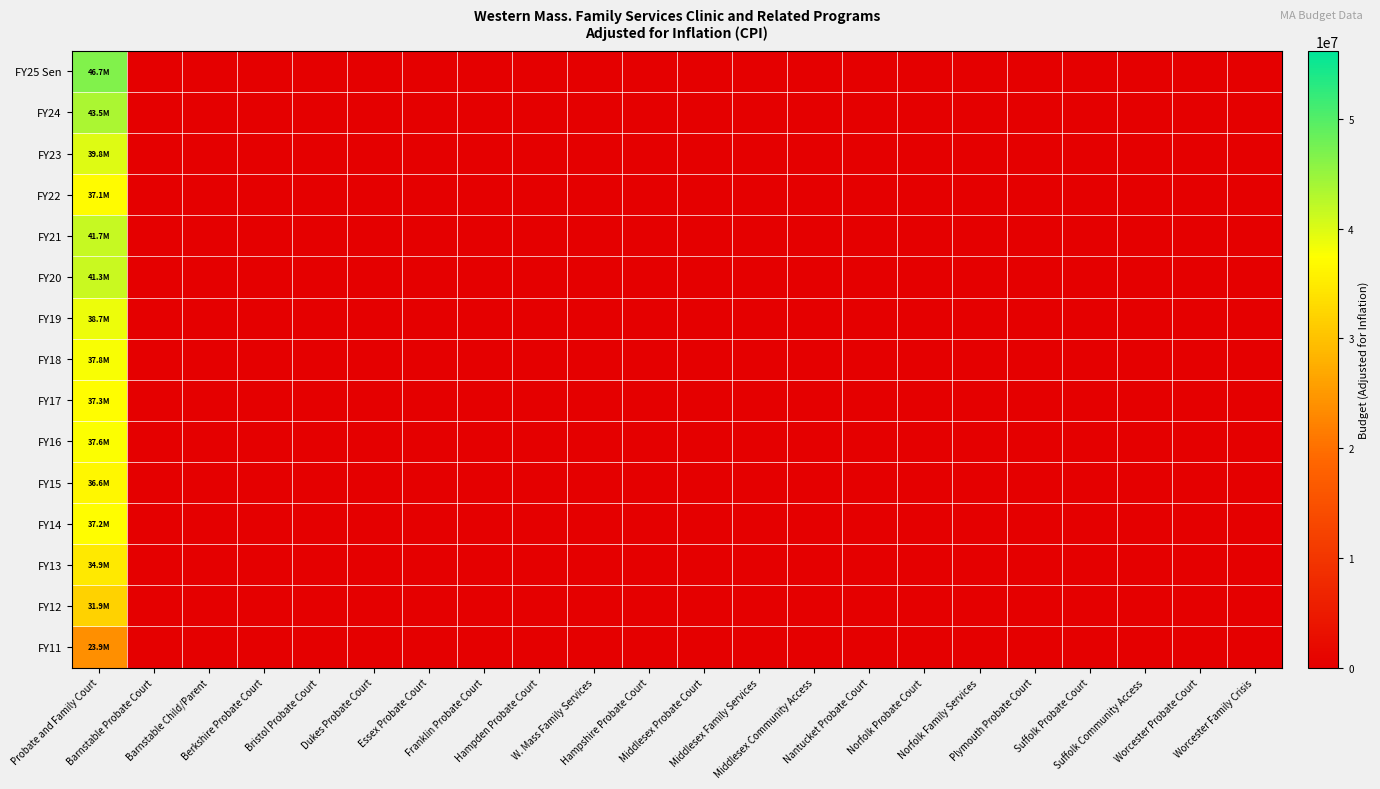

Reading left to right, transcribe all the data shown in this chart.

FY25 Sen: Probate and Family Court=46653986	Barnstable Probate Court=0	Barnstable Child/Parent=0	Berkshire Probate Court=0	Bristol Probate Court=0	Dukes Probate Court=0	Essex Probate Court=0	Franklin Probate Court=0	Hampden Probate Court=0	W. Mass Family Services=0	Hampshire Probate Court=0	Middlesex Probate Court=0	Middlesex Family Services=0	Middlesex Community Access=0	Nantucket Probate Court=0	Norfolk Probate Court=0	Norfolk Family Services=0	Plymouth Probate Court=0	Suffolk Probate Court=0	Suffolk Community Access=0	Worcester Probate Court=0	Worcester Family Crisis=0
FY24: Probate and Family Court=43499104	Barnstable Probate Court=0	Barnstable Child/Parent=0	Berkshire Probate Court=0	Bristol Probate Court=0	Dukes Probate Court=0	Essex Probate Court=0	Franklin Probate Court=0	Hampden Probate Court=0	W. Mass Family Services=0	Hampshire Probate Court=0	Middlesex Probate Court=0	Middlesex Family Services=0	Middlesex Community Access=0	Nantucket Probate Court=0	Norfolk Probate Court=0	Norfolk Family Services=0	Plymouth Probate Court=0	Suffolk Probate Court=0	Suffolk Community Access=0	Worcester Probate Court=0	Worcester Family Crisis=0
FY23: Probate and Family Court=39754131	Barnstable Probate Court=0	Barnstable Child/Parent=0	Berkshire Probate Court=0	Bristol Probate Court=0	Dukes Probate Court=0	Essex Probate Court=0	Franklin Probate Court=0	Hampden Probate Court=0	W. Mass Family Services=0	Hampshire Probate Court=0	Middlesex Probate Court=0	Middlesex Family Services=0	Middlesex Community Access=0	Nantucket Probate Court=0	Norfolk Probate Court=0	Norfolk Family Services=0	Plymouth Probate Court=0	Suffolk Probate Court=0	Suffolk Community Access=0	Worcester Probate Court=0	Worcester Family Crisis=0
FY22: Probate and Family Court=37084503	Barnstable Probate Court=0	Barnstable Child/Parent=0	Berkshire Probate Court=0	Bristol Probate Court=0	Dukes Probate Court=0	Essex Probate Court=0	Franklin Probate Court=0	Hampden Probate Court=0	W. Mass Family Services=0	Hampshire Probate Court=0	Middlesex Probate Court=0	Middlesex Family Services=0	Middlesex Community Access=0	Nantucket Probate Court=0	Norfolk Probate Court=0	Norfolk Family Services=0	Plymouth Probate Court=0	Suffolk Probate Court=0	Suffolk Community Access=0	Worcester Probate Court=0	Worcester Family Crisis=0
FY21: Probate and Family Court=41700329	Barnstable Probate Court=0	Barnstable Child/Parent=0	Berkshire Probate Court=0	Bristol Probate Court=0	Dukes Probate Court=0	Essex Probate Court=0	Franklin Probate Court=0	Hampden Probate Court=0	W. Mass Family Services=0	Hampshire Probate Court=0	Middlesex Probate Court=0	Middlesex Family Services=0	Middlesex Community Access=0	Nantucket Probate Court=0	Norfolk Probate Court=0	Norfolk Family Services=0	Plymouth Probate Court=0	Suffolk Probate Court=0	Suffolk Community Access=0	Worcester Probate Court=0	Worcester Family Crisis=0
FY20: Probate and Family Court=41299927	Barnstable Probate Court=0	Barnstable Child/Parent=0	Berkshire Probate Court=0	Bristol Probate Court=0	Dukes Probate Court=0	Essex Probate Court=0	Franklin Probate Court=0	Hampden Probate Court=0	W. Mass Family Services=0	Hampshire Probate Court=0	Middlesex Probate Court=0	Middlesex Family Services=0	Middlesex Community Access=0	Nantucket Probate Court=0	Norfolk Probate Court=0	Norfolk Family Services=0	Plymouth Probate Court=0	Suffolk Probate Court=0	Suffolk Community Access=0	Worcester Probate Court=0	Worcester Family Crisis=0
FY19: Probate and Family Court=38716711	Barnstable Probate Court=0	Barnstable Child/Parent=0	Berkshire Probate Court=0	Bristol Probate Court=0	Dukes Probate Court=0	Essex Probate Court=0	Franklin Probate Court=0	Hampden Probate Court=0	W. Mass Family Services=0	Hampshire Probate Court=0	Middlesex Probate Court=0	Middlesex Family Services=0	Middlesex Community Access=0	Nantucket Probate Court=0	Norfolk Probate Court=0	Norfolk Family Services=0	Plymouth Probate Court=0	Suffolk Probate Court=0	Suffolk Community Access=0	Worcester Probate Court=0	Worcester Family Crisis=0
FY18: Probate and Family Court=37834301	Barnstable Probate Court=0	Barnstable Child/Parent=0	Berkshire Probate Court=0	Bristol Probate Court=0	Dukes Probate Court=0	Essex Probate Court=0	Franklin Probate Court=0	Hampden Probate Court=0	W. Mass Family Services=0	Hampshire Probate Court=0	Middlesex Probate Court=0	Middlesex Family Services=0	Middlesex Community Access=0	Nantucket Probate Court=0	Norfolk Probate Court=0	Norfolk Family Services=0	Plymouth Probate Court=0	Suffolk Probate Court=0	Suffolk Community Access=0	Worcester Probate Court=0	Worcester Family Crisis=0
FY17: Probate and Family Court=37290291	Barnstable Probate Court=0	Barnstable Child/Parent=0	Berkshire Probate Court=0	Bristol Probate Court=0	Dukes Probate Court=0	Essex Probate Court=0	Franklin Probate Court=0	Hampden Probate Court=0	W. Mass Family Services=0	Hampshire Probate Court=0	Middlesex Probate Court=0	Middlesex Family Services=0	Middlesex Community Access=0	Nantucket Probate Court=0	Norfolk Probate Court=0	Norfolk Family Services=0	Plymouth Probate Court=0	Suffolk Probate Court=0	Suffolk Community Access=0	Worcester Probate Court=0	Worcester Family Crisis=0
FY16: Probate and Family Court=37607964	Barnstable Probate Court=0	Barnstable Child/Parent=0	Berkshire Probate Court=0	Bristol Probate Court=0	Dukes Probate Court=0	Essex Probate Court=0	Franklin Probate Court=0	Hampden Probate Court=0	W. Mass Family Services=0	Hampshire Probate Court=0	Middlesex Probate Court=0	Middlesex Family Services=0	Middlesex Community Access=0	Nantucket Probate Court=0	Norfolk Probate Court=0	Norfolk Family Services=0	Plymouth Probate Court=0	Suffolk Probate Court=0	Suffolk Community Access=0	Worcester Probate Court=0	Worcester Family Crisis=0
FY15: Probate and Family Court=36623568	Barnstable Probate Court=0	Barnstable Child/Parent=0	Berkshire Probate Court=0	Bristol Probate Court=0	Dukes Probate Court=0	Essex Probate Court=0	Franklin Probate Court=0	Hampden Probate Court=0	W. Mass Family Services=0	Hampshire Probate Court=0	Middlesex Probate Court=0	Middlesex Family Services=0	Middlesex Community Access=0	Nantucket Probate Court=0	Norfolk Probate Court=0	Norfolk Family Services=0	Plymouth Probate Court=0	Suffolk Probate Court=0	Suffolk Community Access=0	Worcester Probate Court=0	Worcester Family Crisis=0
FY14: Probate and Family Court=37186045	Barnstable Probate Court=0	Barnstable Child/Parent=0	Berkshire Probate Court=0	Bristol Probate Court=0	Dukes Probate Court=0	Essex Probate Court=0	Franklin Probate Court=0	Hampden Probate Court=0	W. Mass Family Services=0	Hampshire Probate Court=0	Middlesex Probate Court=0	Middlesex Family Services=0	Middlesex Community Access=0	Nantucket Probate Court=0	Norfolk Probate Court=0	Norfolk Family Services=0	Plymouth Probate Court=0	Suffolk Probate Court=0	Suffolk Community Access=0	Worcester Probate Court=0	Worcester Family Crisis=0
FY13: Probate and Family Court=34889683	Barnstable Probate Court=0	Barnstable Child/Parent=0	Berkshire Probate Court=0	Bristol Probate Court=0	Dukes Probate Court=0	Essex Probate Court=0	Franklin Probate Court=0	Hampden Probate Court=0	W. Mass Family Services=0	Hampshire Probate Court=0	Middlesex Probate Court=0	Middlesex Family Services=0	Middlesex Community Access=0	Nantucket Probate Court=0	Norfolk Probate Court=0	Norfolk Family Services=0	Plymouth Probate Court=0	Suffolk Probate Court=0	Suffolk Community Access=0	Worcester Probate Court=0	Worcester Family Crisis=0
FY12: Probate and Family Court=31926090	Barnstable Probate Court=0	Barnstable Child/Parent=0	Berkshire Probate Court=0	Bristol Probate Court=0	Dukes Probate Court=0	Essex Probate Court=0	Franklin Probate Court=0	Hampden Probate Court=0	W. Mass Family Services=0	Hampshire Probate Court=0	Middlesex Probate Court=0	Middlesex Family Services=0	Middlesex Community Access=0	Nantucket Probate Court=0	Norfolk Probate Court=0	Norfolk Family Services=0	Plymouth Probate Court=0	Suffolk Probate Court=0	Suffolk Community Access=0	Worcester Probate Court=0	Worcester Family Crisis=0
FY11: Probate and Family Court=23880309	Barnstable Probate Court=0	Barnstable Child/Parent=0	Berkshire Probate Court=0	Bristol Probate Court=0	Dukes Probate Court=0	Essex Probate Court=0	Franklin Probate Court=0	Hampden Probate Court=0	W. Mass Family Services=0	Hampshire Probate Court=0	Middlesex Probate Court=0	Middlesex Family Services=0	Middlesex Community Access=0	Nantucket Probate Court=0	Norfolk Probate Court=0	Norfolk Family Services=0	Plymouth Probate Court=0	Suffolk Probate Court=0	Suffolk Community Access=0	Worcester Probate Court=0	Worcester Family Crisis=0